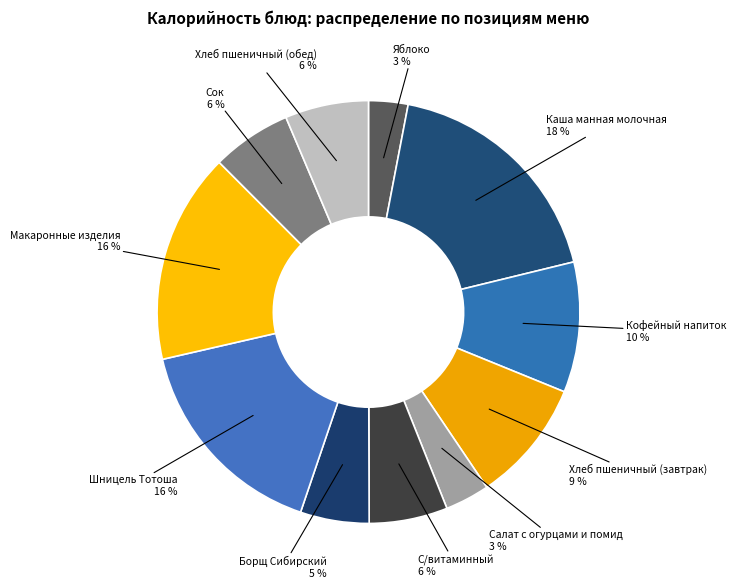

How many segments does this pie chart have?

11